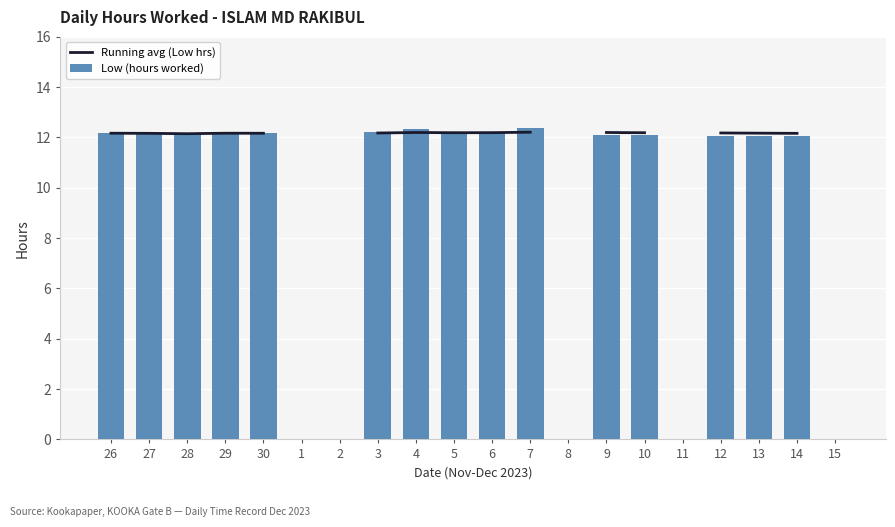

What is the spread (max minus min) of values at 4?

0.1